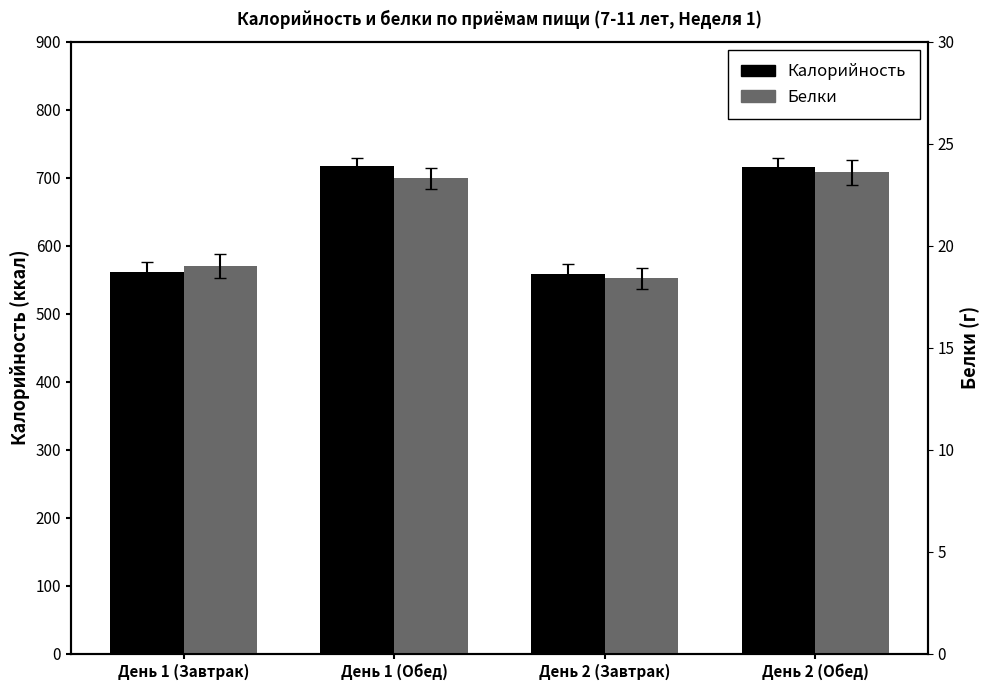

What position from the left is День 2 (Обед)?

4